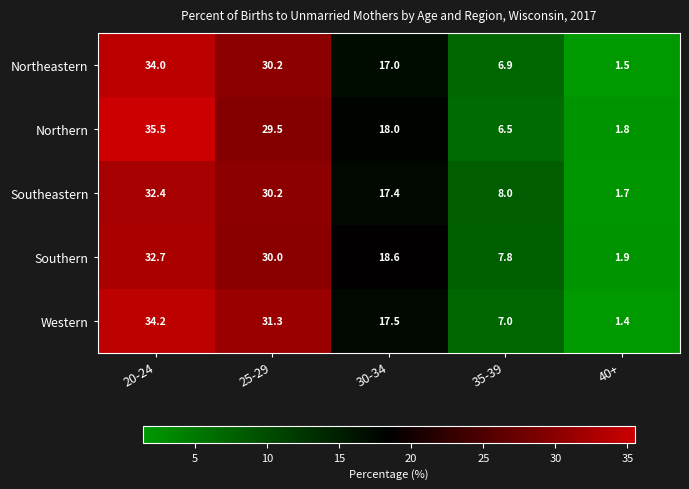

Reading left to right, what are all the values shown in this chart?

Northeastern: 34.0	30.2	17.0	6.9	1.5
Northern: 35.5	29.5	18.0	6.5	1.8
Southeastern: 32.4	30.2	17.4	8.0	1.7
Southern: 32.7	30.0	18.6	7.8	1.9
Western: 34.2	31.3	17.5	7.0	1.4